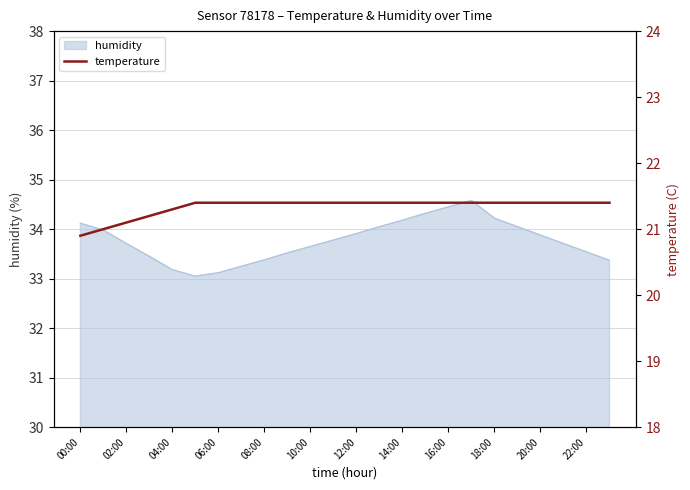

True or false: there are more than 2 points higher than both neighbors.

False